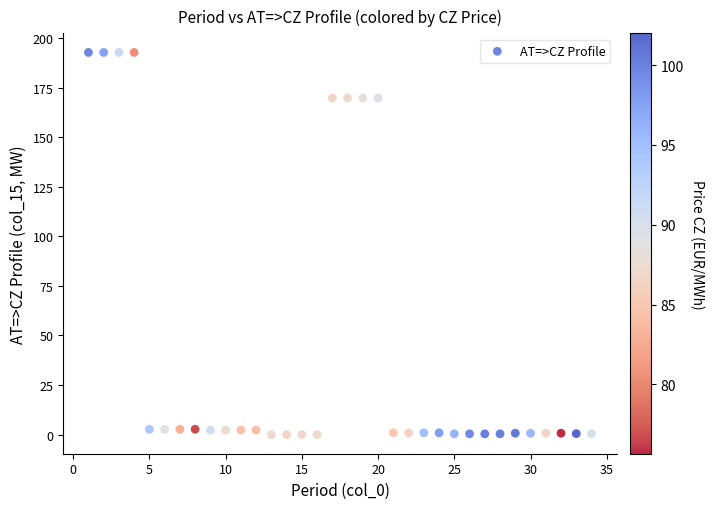

What is the range of X values (max minus min)?

33.0